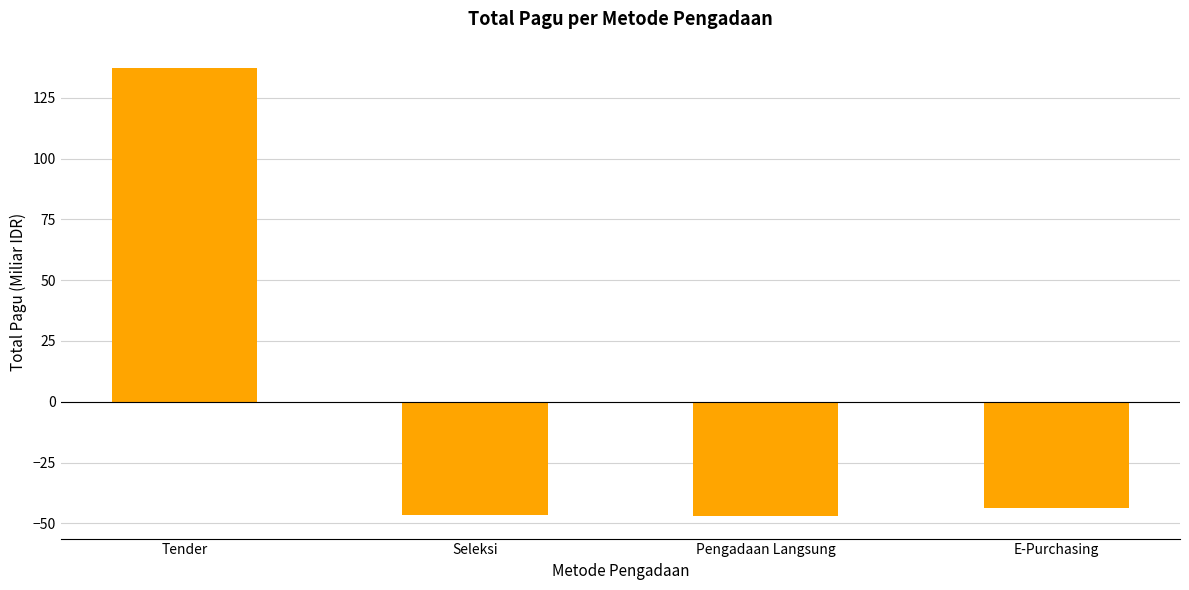

How many values are below -43?

3